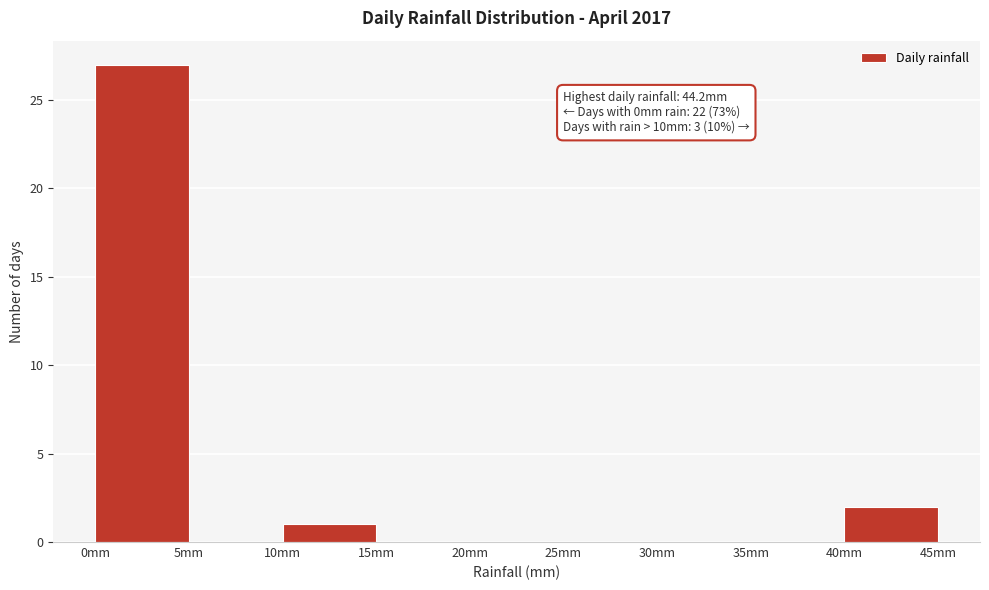

Which range on the x-axis has the tallest bar?

0 to 5